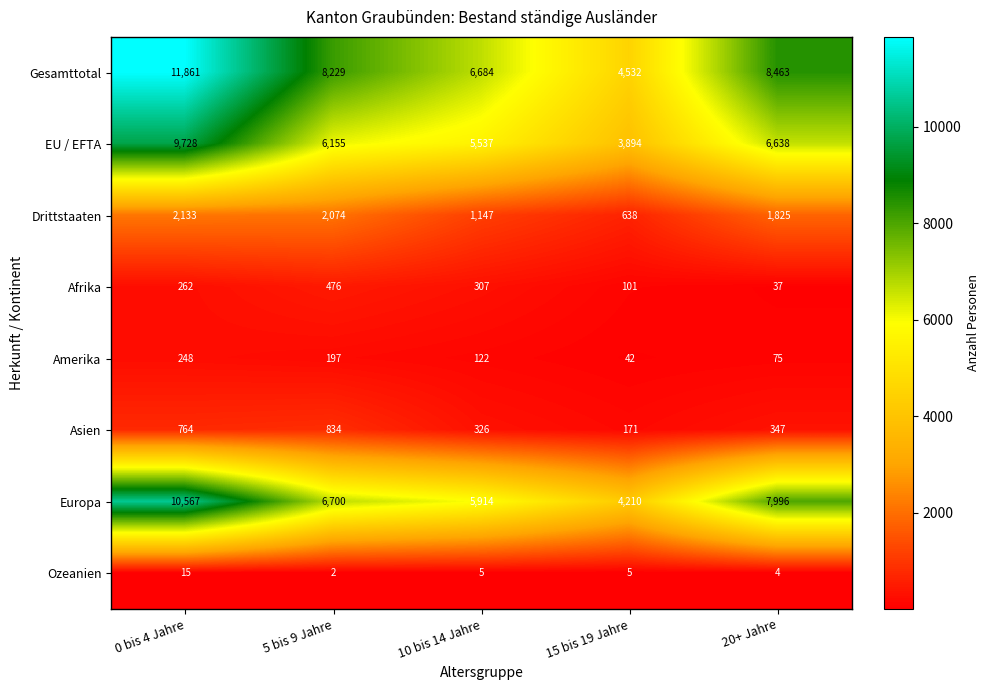

At which category does the chart reach its minimum across all series?

5 bis 9 Jahre